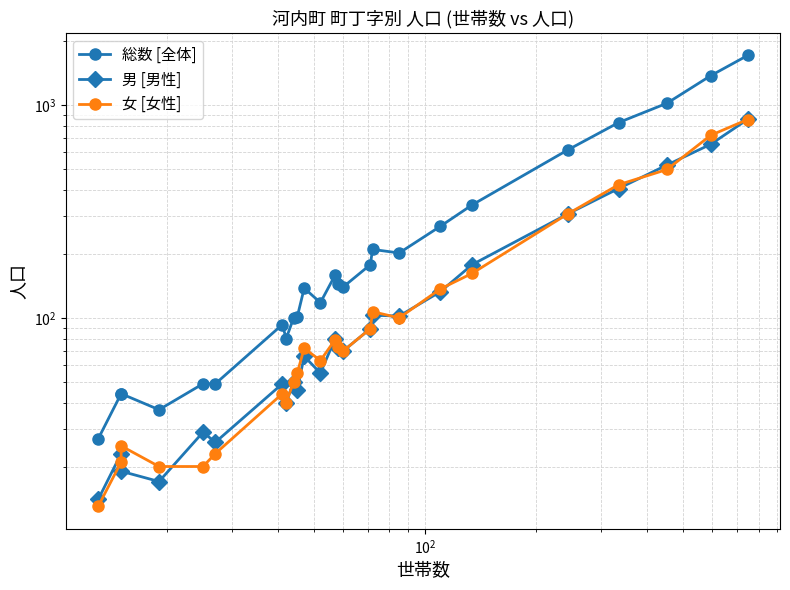

True or false: 総数 [全体] and 男 [男性] cross at least once.

False